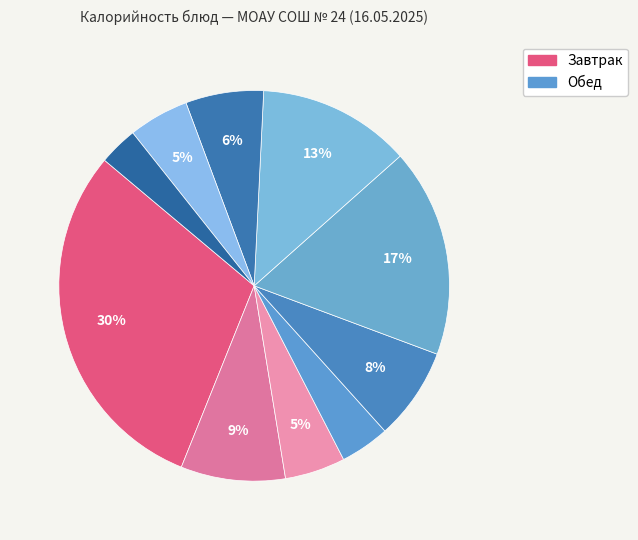

Which slice is the smallest?

Хлеб столовый ржано-пшеничный (Обед)